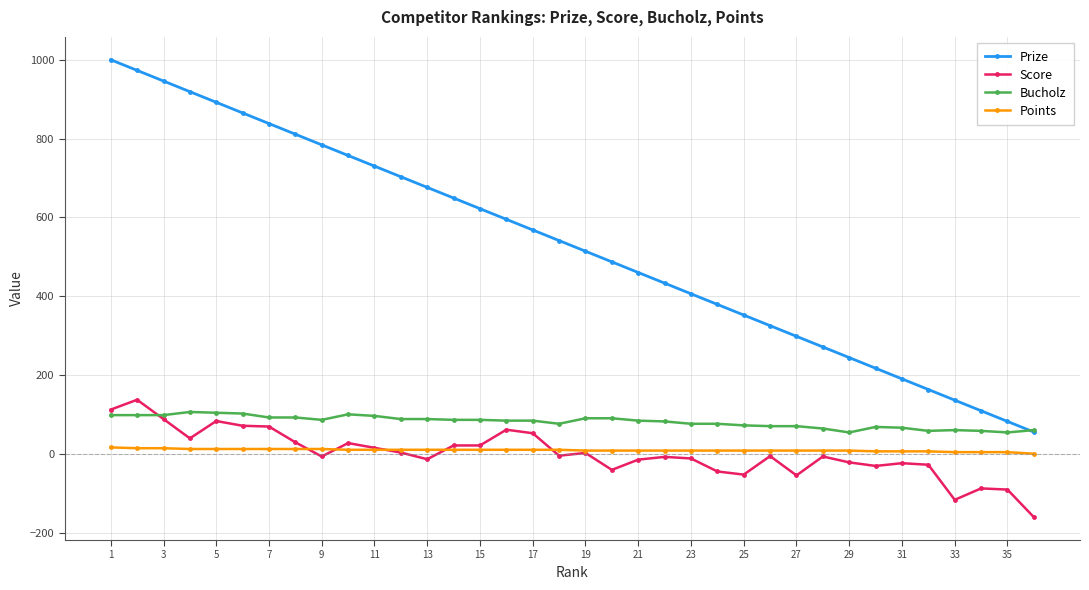

What is the value of the Points point at the 10th from the left?

10